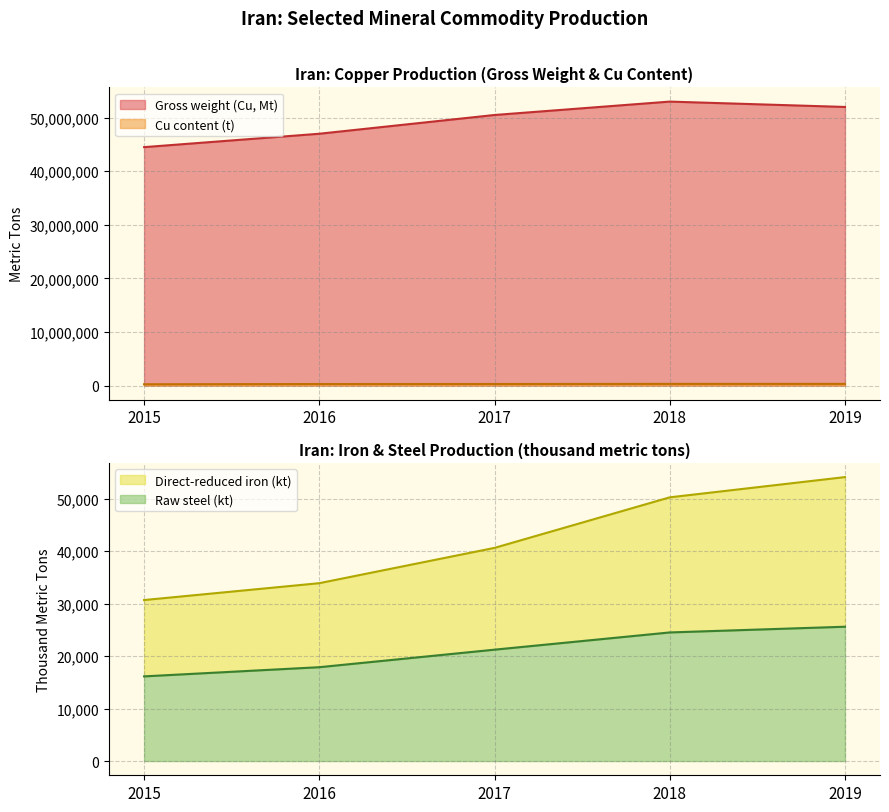

Between 2018 and 2019, which series saw the biggest shift?

Gross weight (Cu, Mt)